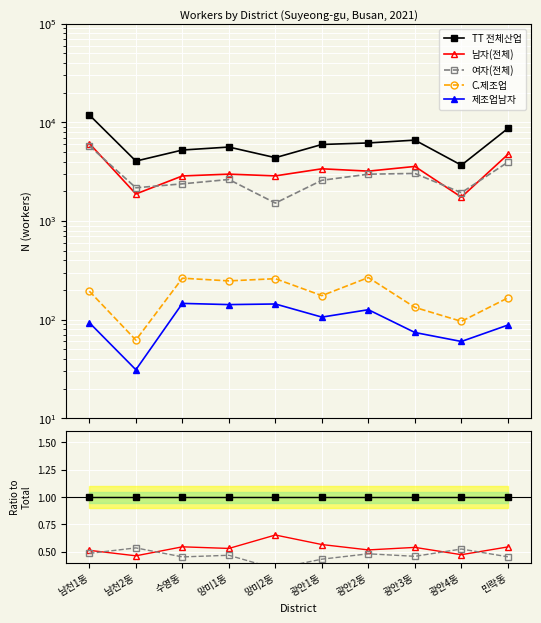

Where is the first local maximum for C.제조업?

수영동